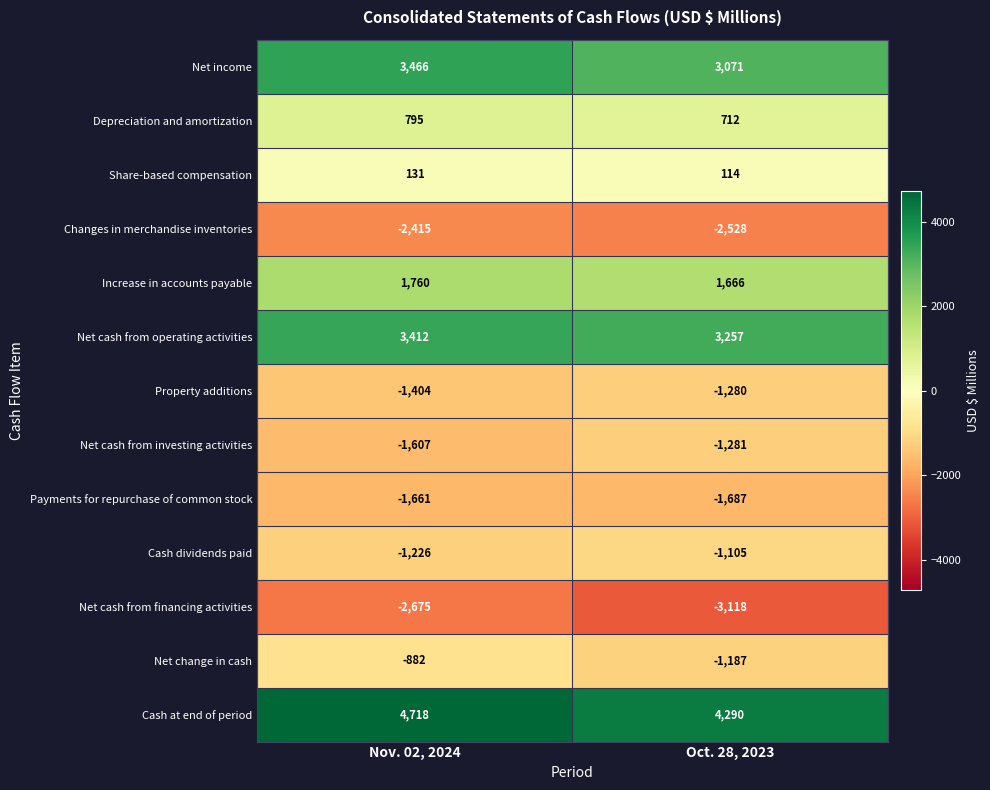

What value does the Net change in cash series have at Oct. 28, 2023?

-1187